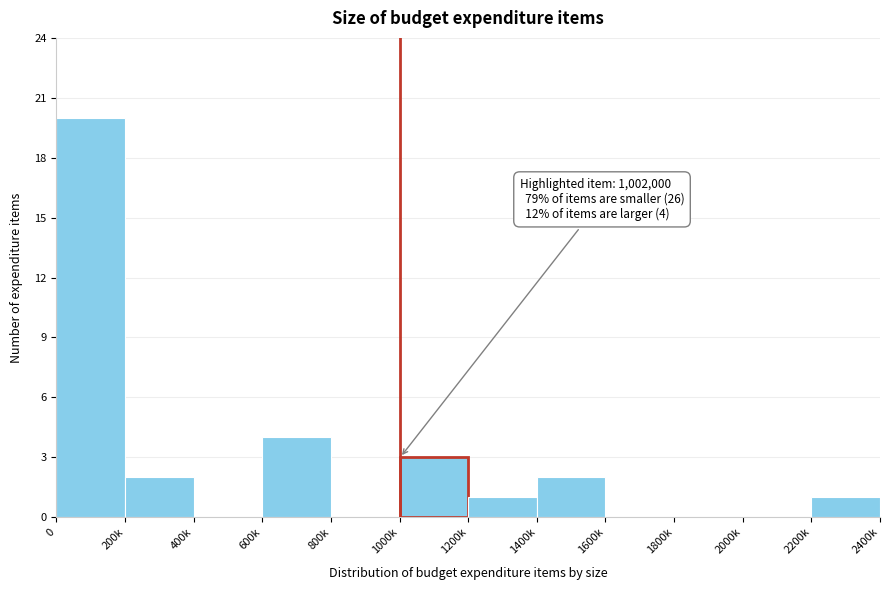

Reading left to right, list all the values displayed in this chart.

0=20	200k=2	400k=0	600k=4	800k=0	1000k=3	1200k=1	1400k=2	1600k=0	1800k=0	2000k=0	2200k=1